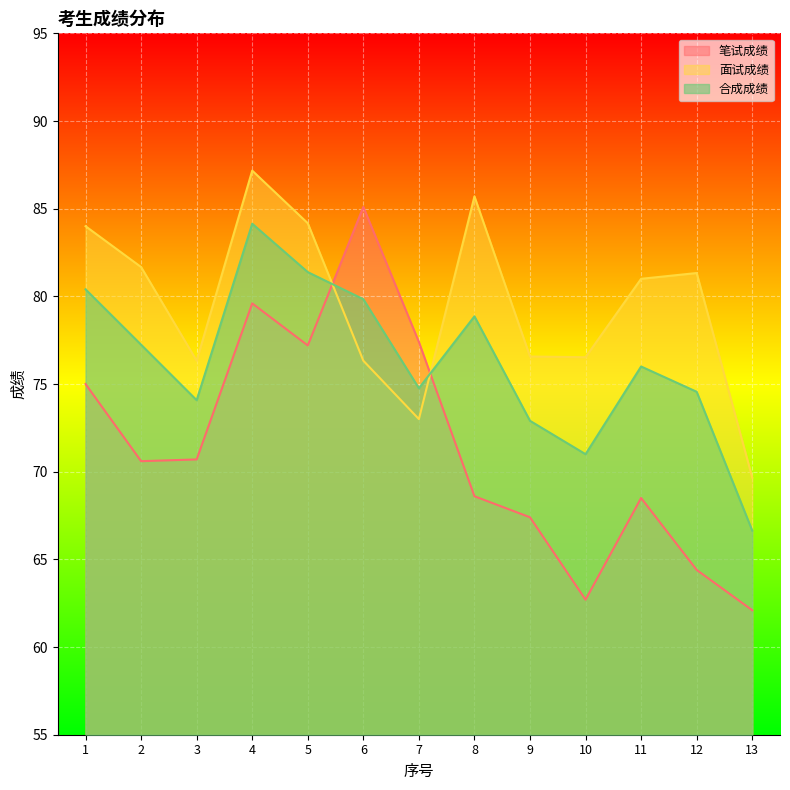

Rank the categories by 合成成绩 value from lowest to highest.

13, 10, 9, 3, 12, 7, 11, 2, 8, 6, 1, 5, 4